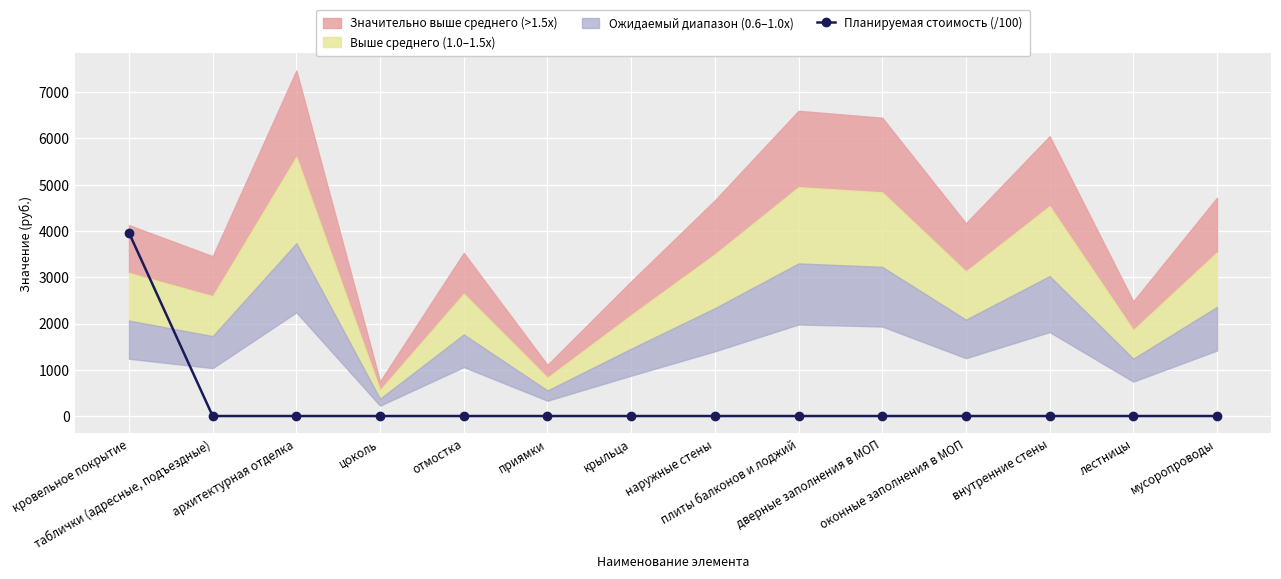

How many data points are above 0?

1